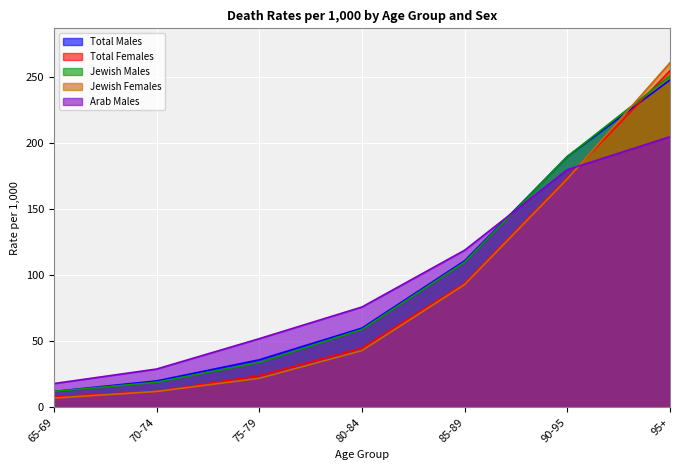

True or false: Total Females has more than 2 interior local peaks.

False